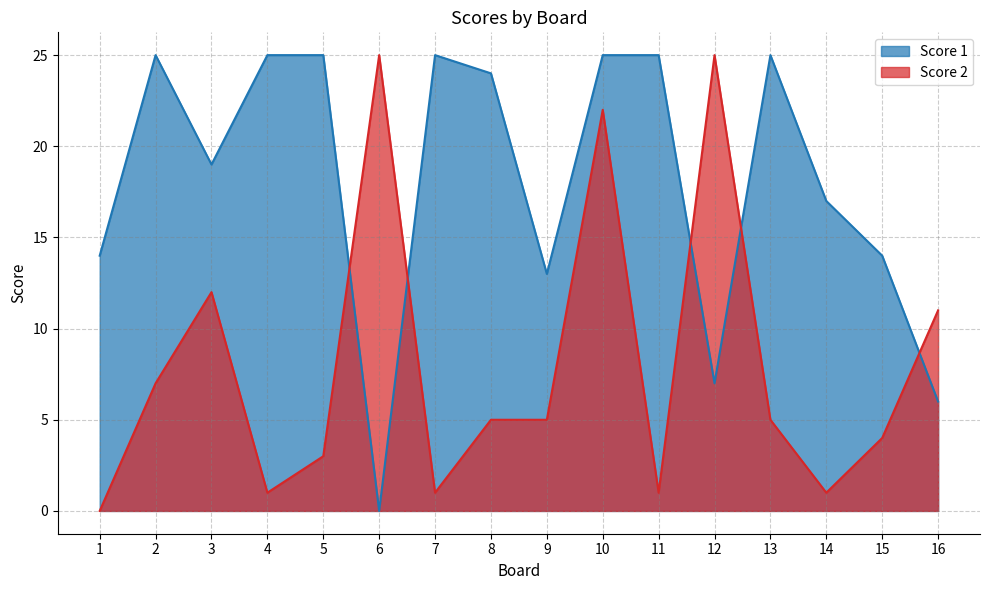

Reading left to right, list all the values displayed in this chart.

Score 1: 14	25	19	25	25	0	25	24	13	25	25	7	25	17	14	6
Score 2: 0	7	12	1	3	25	1	5	5	22	1	25	5	1	4	11